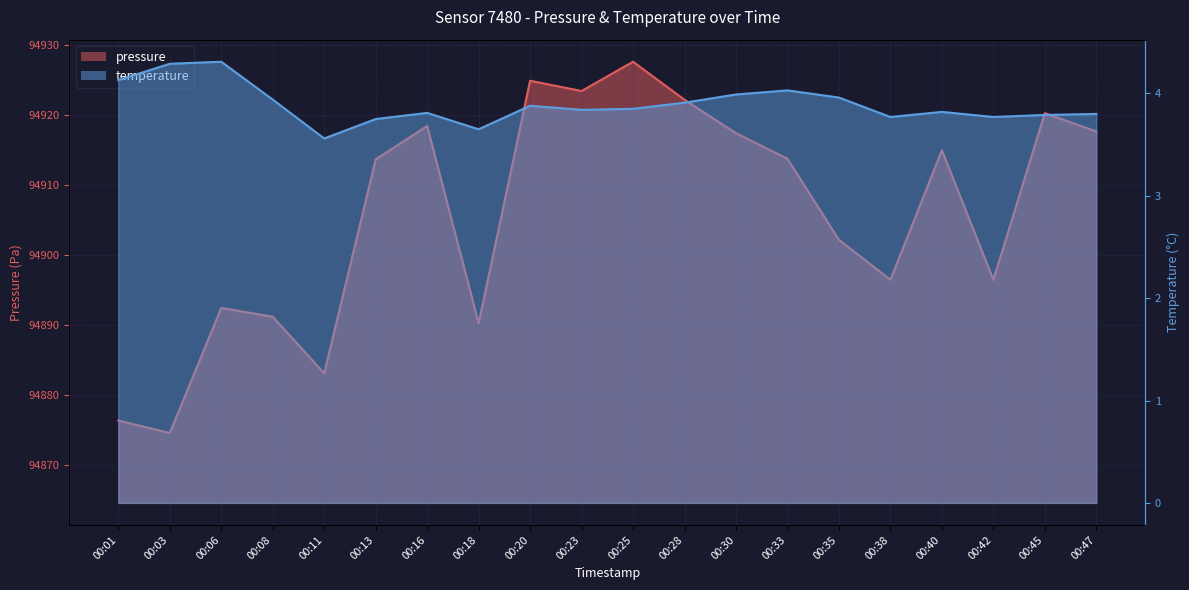

At which label does pressure first exceed 94913?

00:13